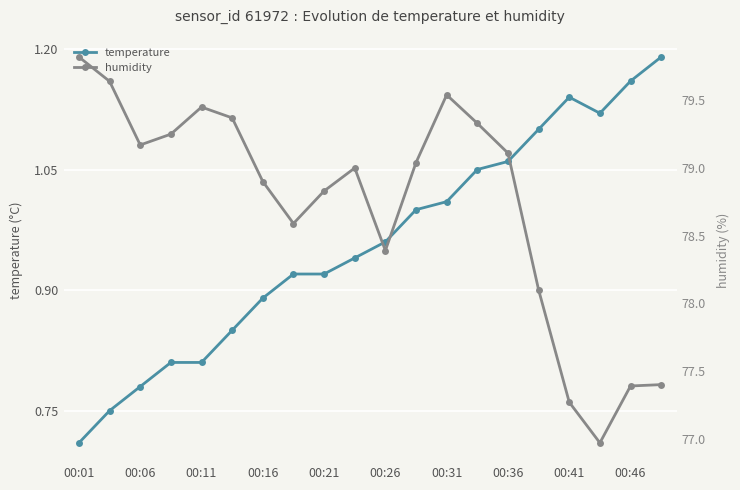

Reading left to right, transcribe all the data shown in this chart.

temperature: 0.7	0.8	0.8	0.8	0.8	0.8	0.9	0.9	0.9	0.9	1.0	1.0	1.0	1.1	1.1	1.1	1.1	1.1	1.2	1.2
humidity: 79.8	79.6	79.2	79.2	79.5	79.4	78.9	78.6	78.8	79.0	78.4	79.0	79.5	79.3	79.1	78.1	77.3	77.0	77.4	77.4